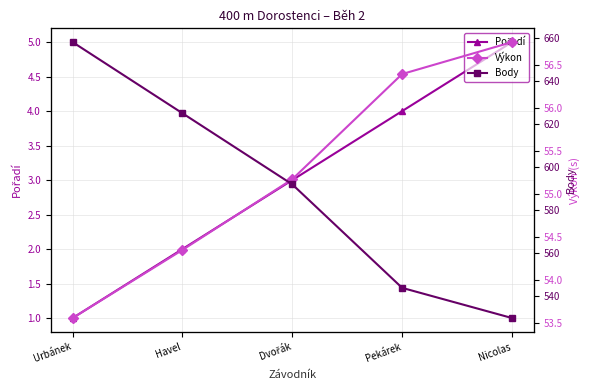

True or false: Pořadí has a value of 0.5 at Urbánek.

False